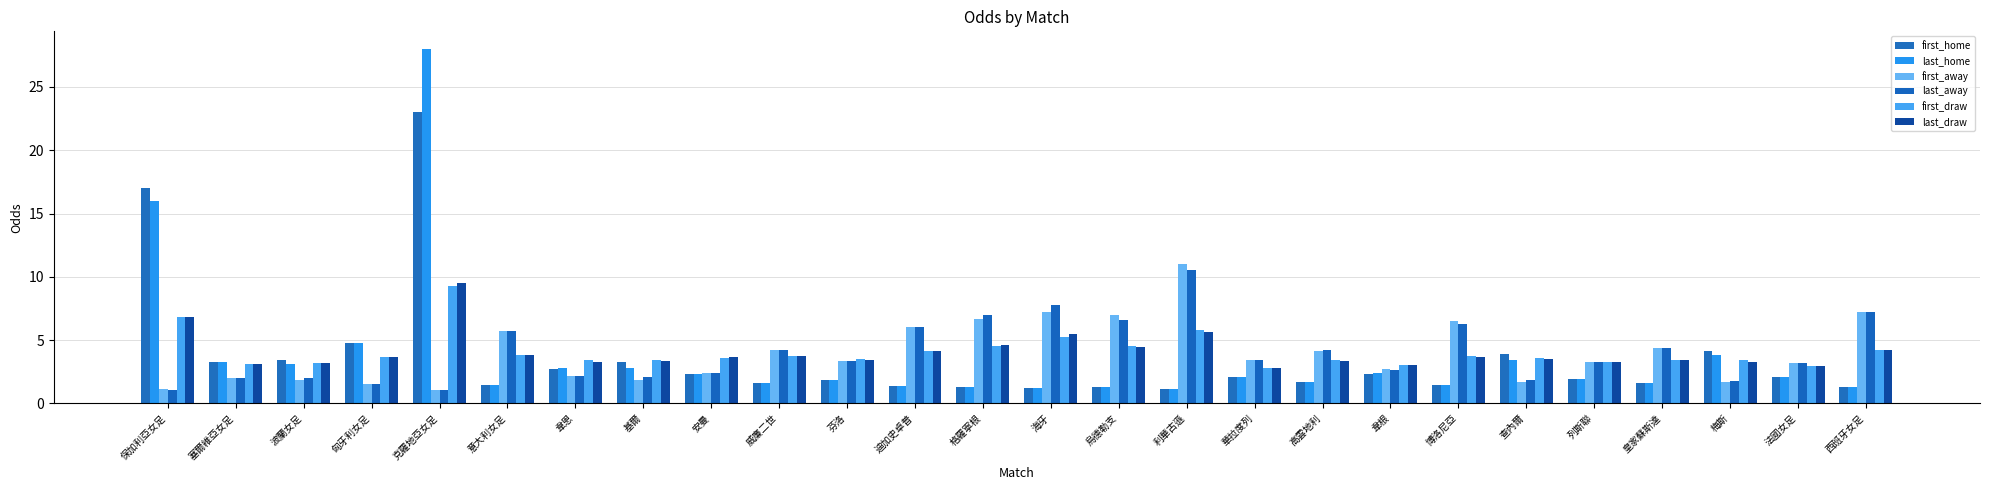

Where does the last_home series first go above 2?

保加利亞女足